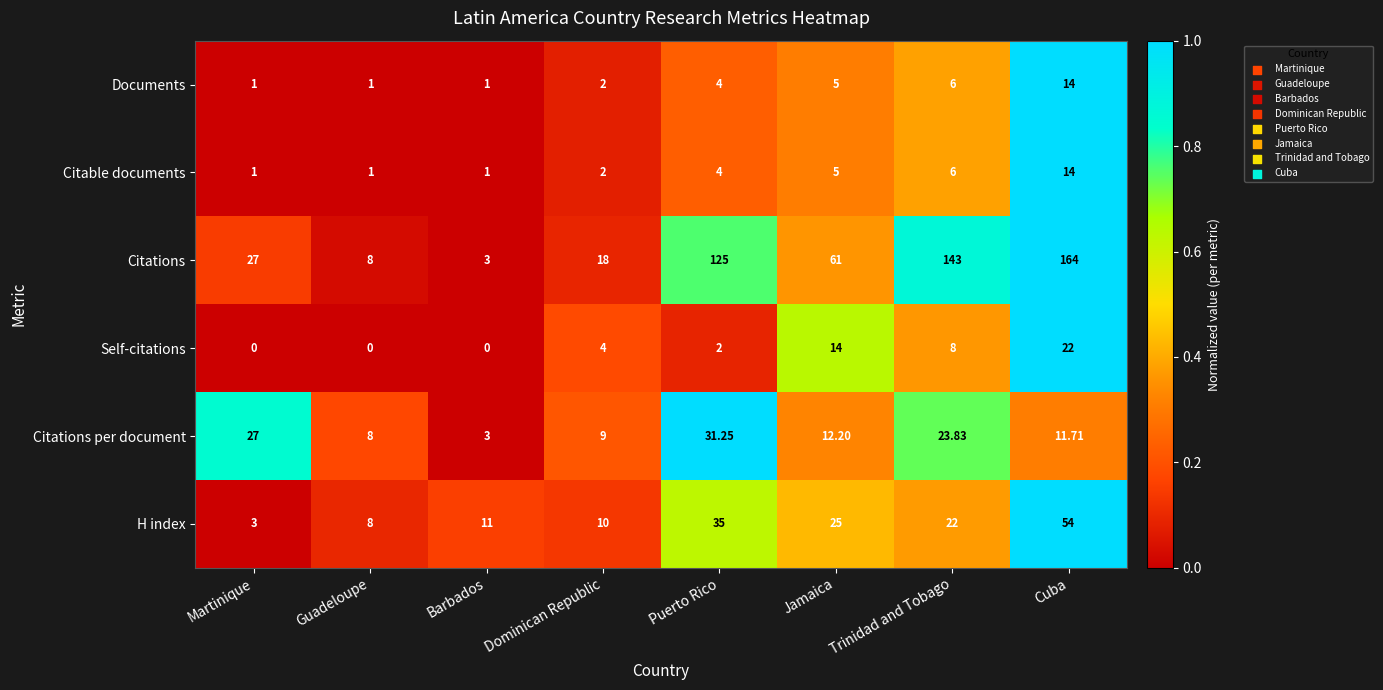

At how many categories does at least one series exceed 0?

8